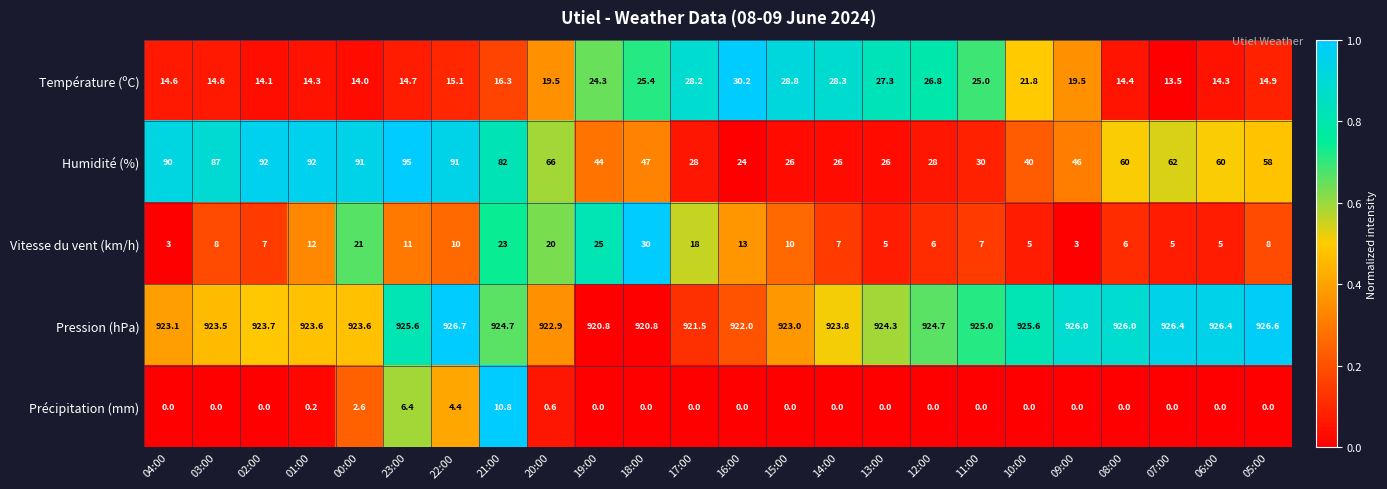

Between 19:00 and 05:00, which series saw the biggest shift?

Vitesse du vent (km/h)